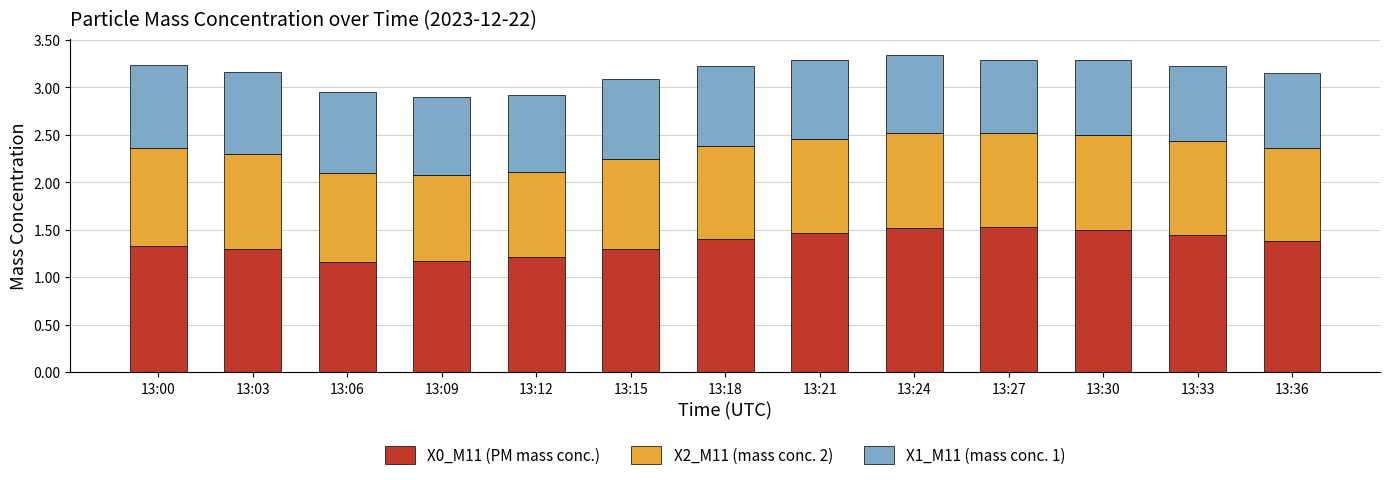

What is the difference between the maximum and second lowest values in the X0_M11 (PM mass conc.) series?

0.4